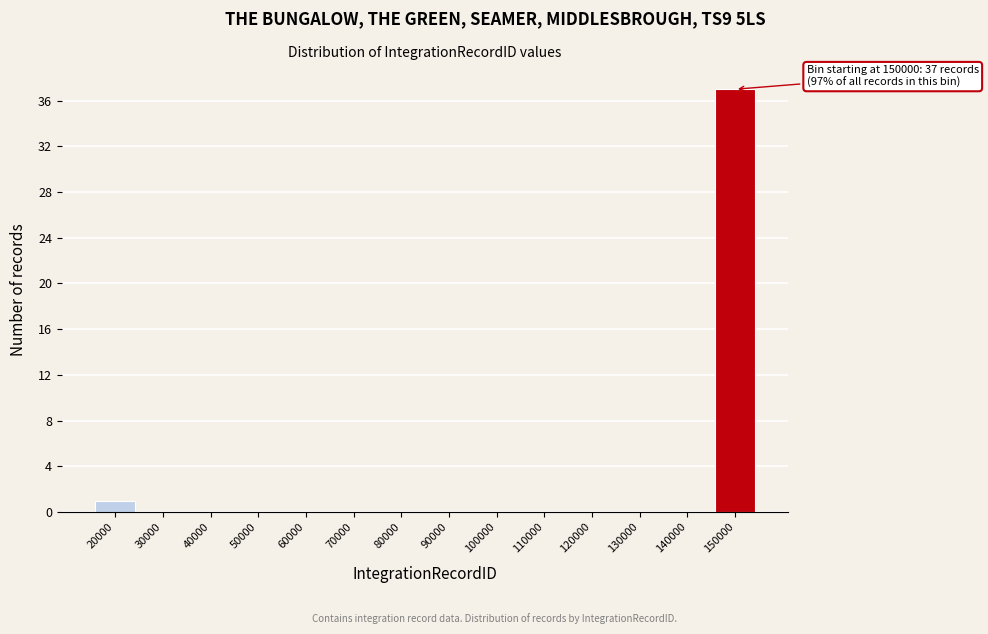

Reading left to right, transcribe all the data shown in this chart.

20000=1	30000=0	40000=0	50000=0	60000=0	70000=0	80000=0	90000=0	100000=0	110000=0	120000=0	130000=0	140000=0	150000=37